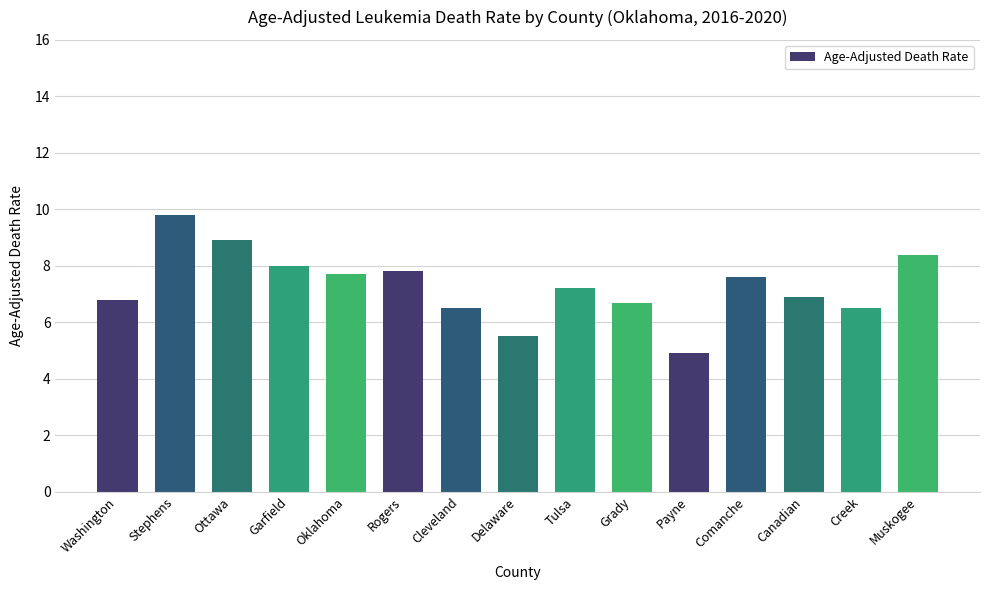

What is the label of the 15th bar from the left?

Muskogee